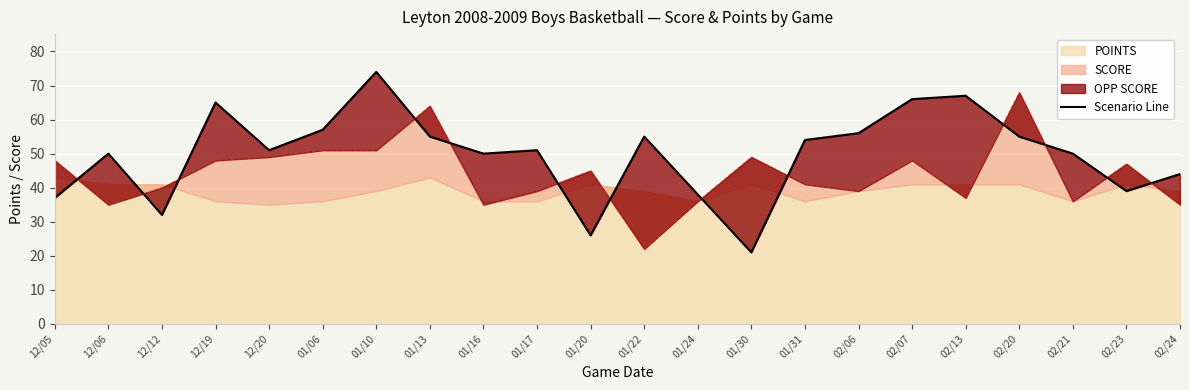

What is the sum of all values?

1093